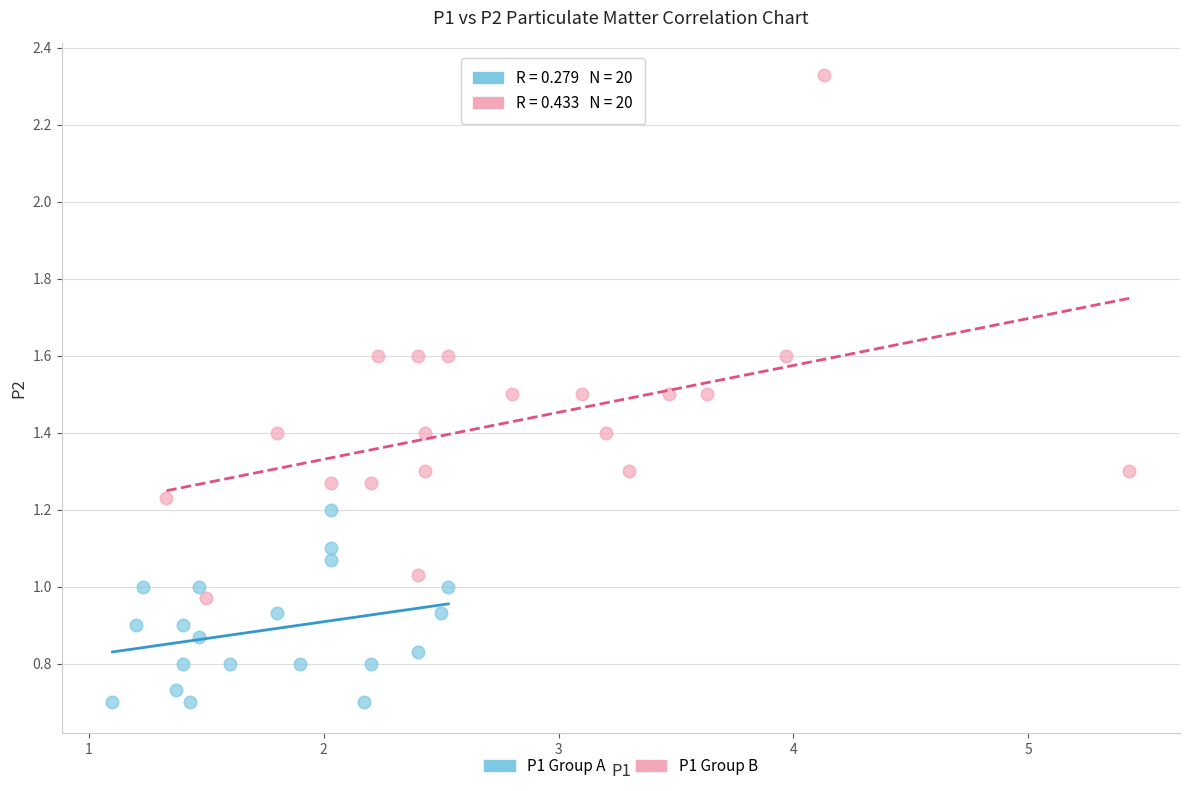

Which series reaches the maximum Y coordinate?

P1 Group B